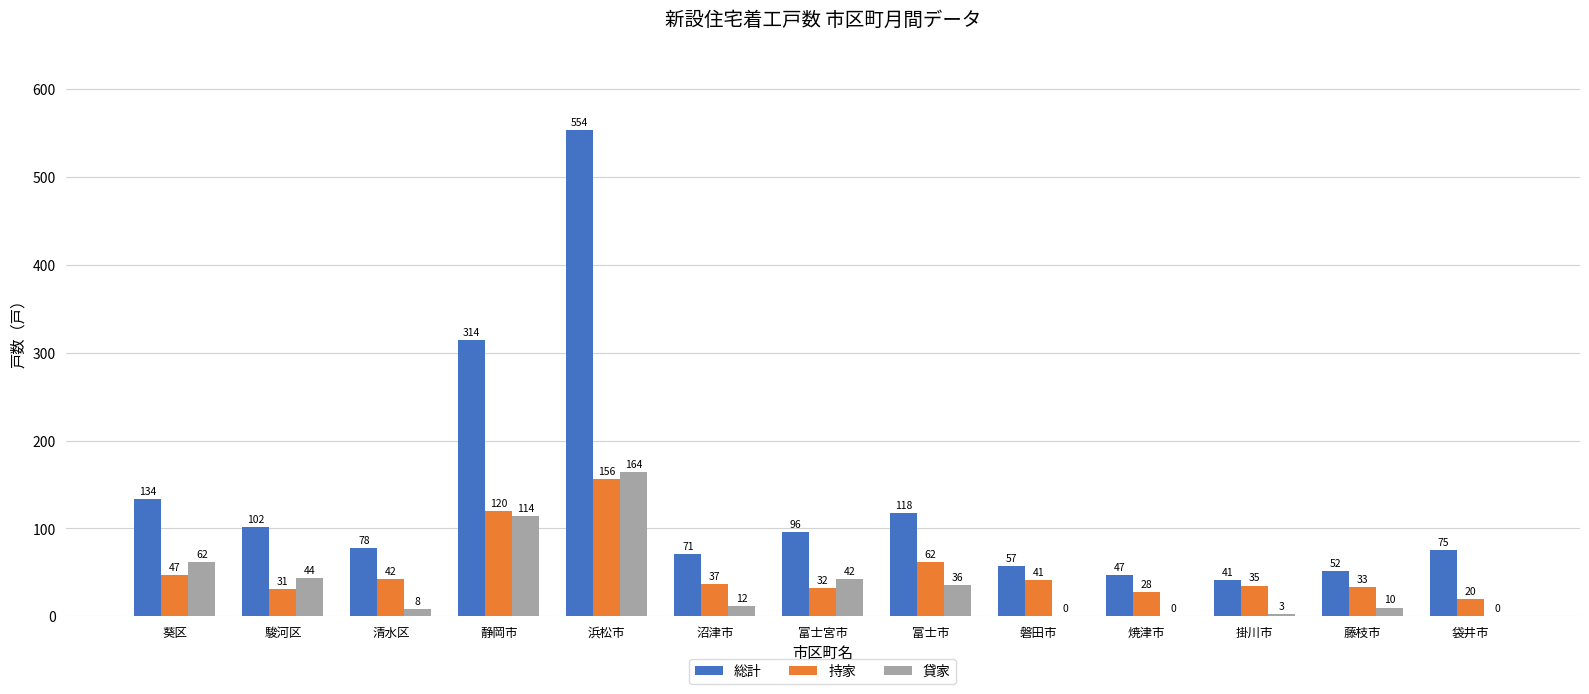

How many series are shown in this chart?

3